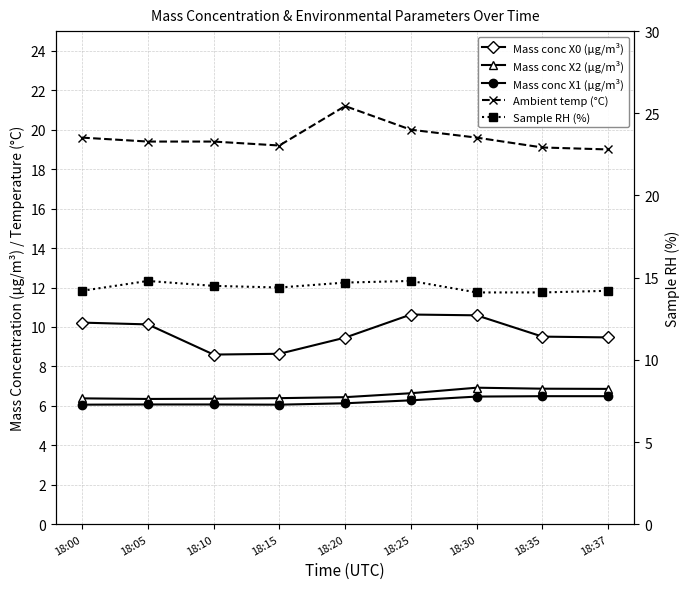

Where is Mass conc X2 (μg/m³) nearest to the value 6?

18:05